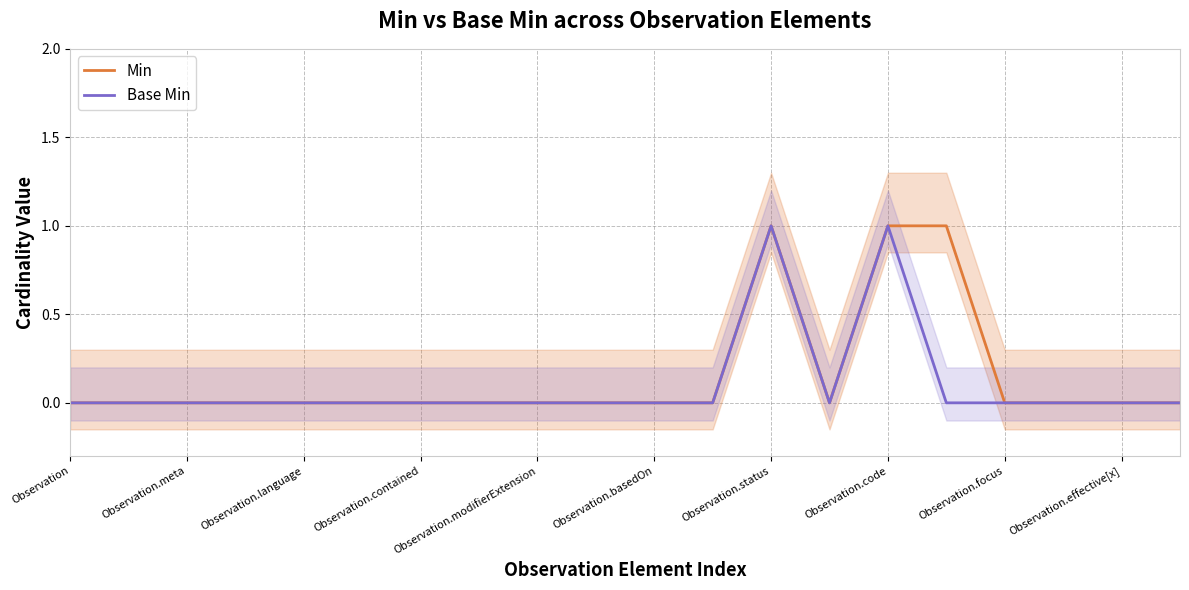

True or false: Base Min has a value of 0 at Observation.contained.

True